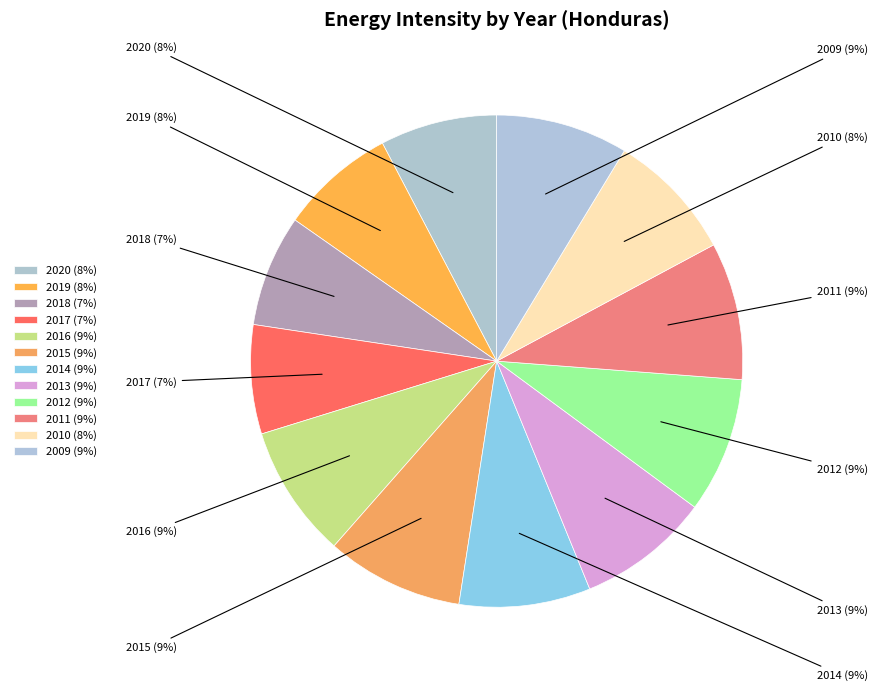

The 2009 slice represents 1% of the pie. True or false?

False